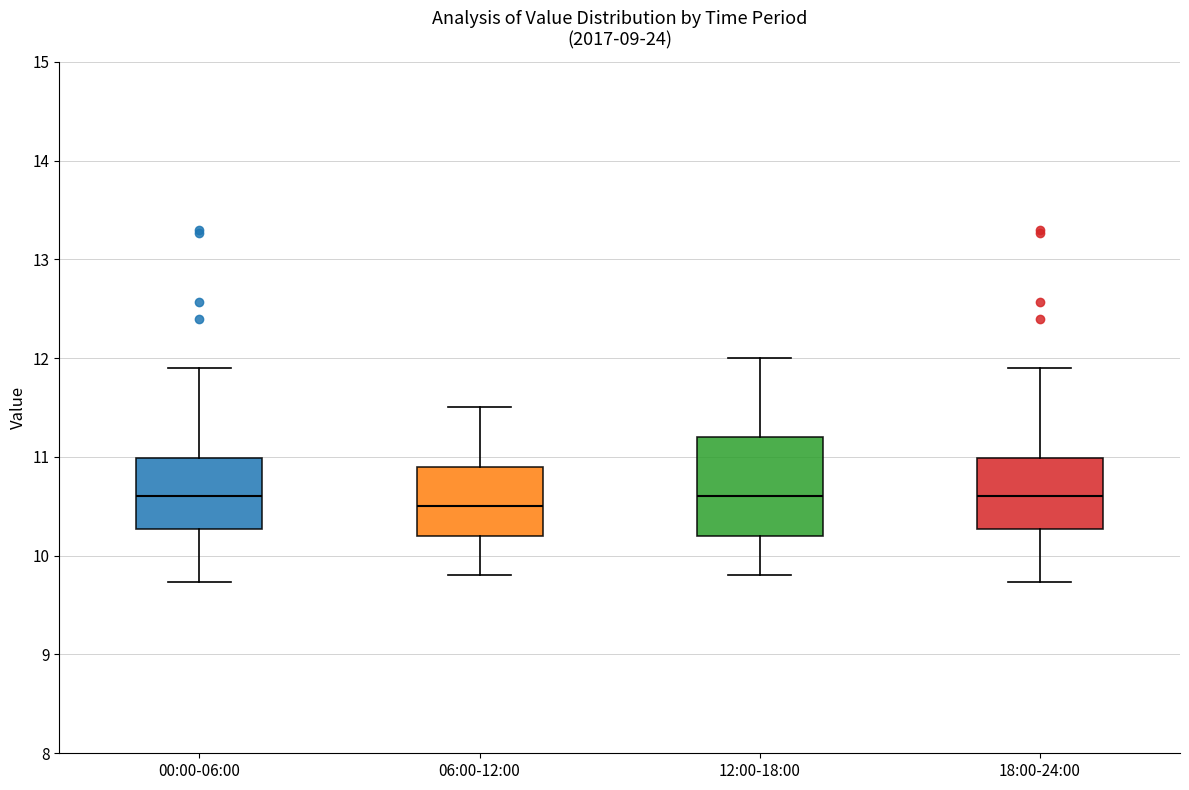

Reading left to right, read every box against the y-axis: the position of its median line, the range the box covers, and the ends of its whiskers. The values are not printed on the chart, so give them approximately, as read against the axis.

00:00-06:00: median 10.6, box 10.3 to 11.0, whiskers 9.7 to 11.9
06:00-12:00: median 10.5, box 10.2 to 10.9, whiskers 9.8 to 11.5
12:00-18:00: median 10.6, box 10.2 to 11.2, whiskers 9.8 to 12.0
18:00-24:00: median 10.6, box 10.3 to 11.0, whiskers 9.7 to 11.9